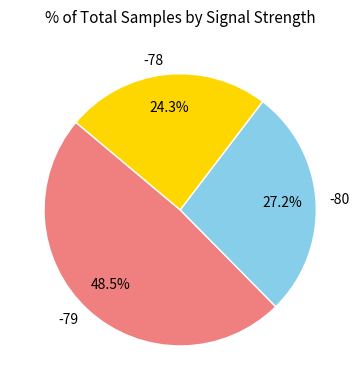

Between -79 and -80, which is larger?

-79